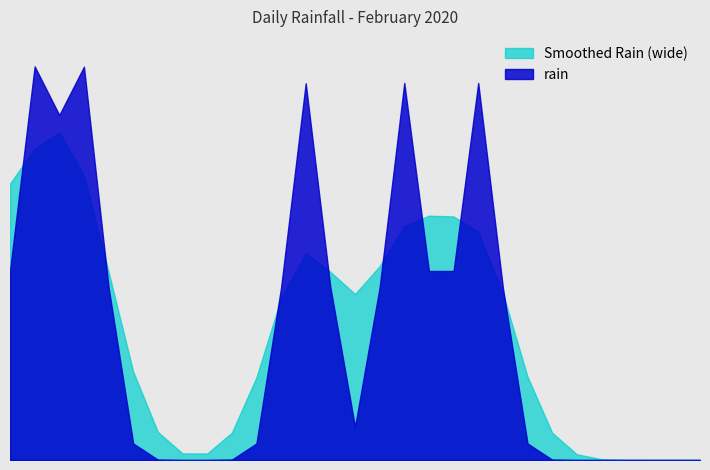

Between 2020-02-19 and 2020-02-02, which is larger?

2020-02-02